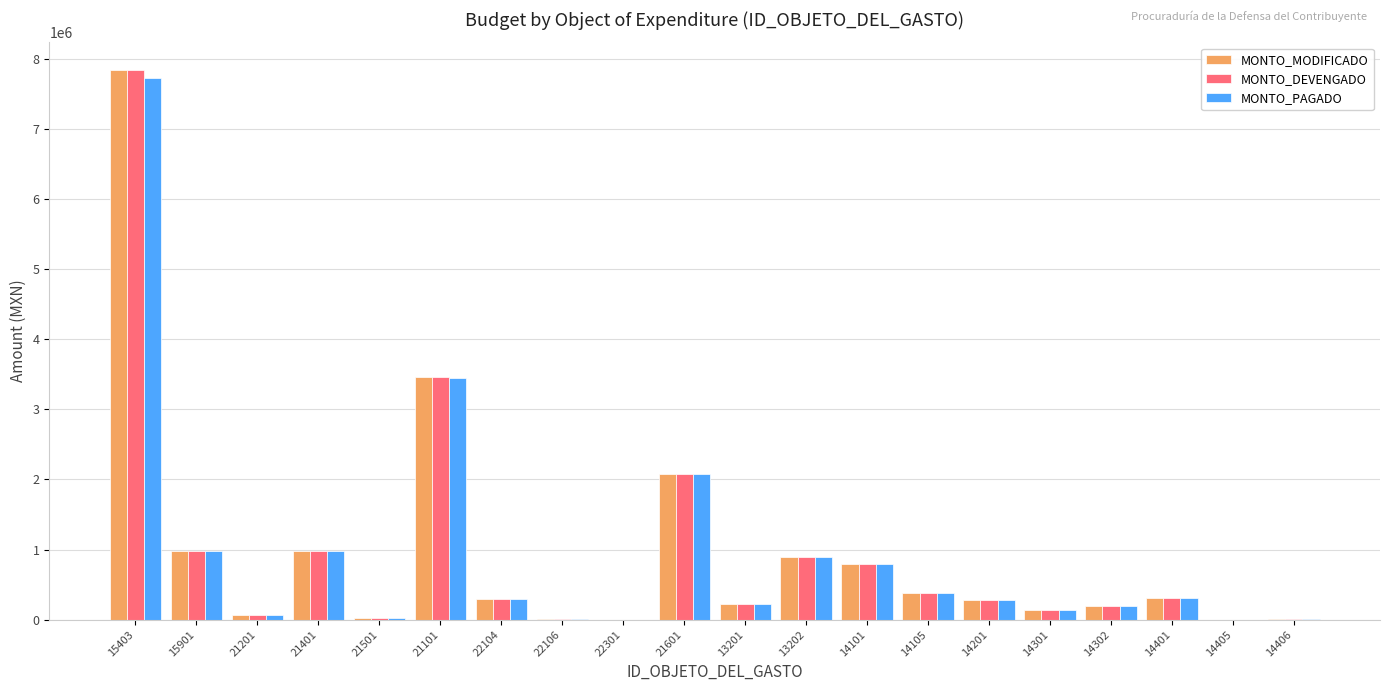

Which category has the highest value in the MONTO_DEVENGADO series?

15403